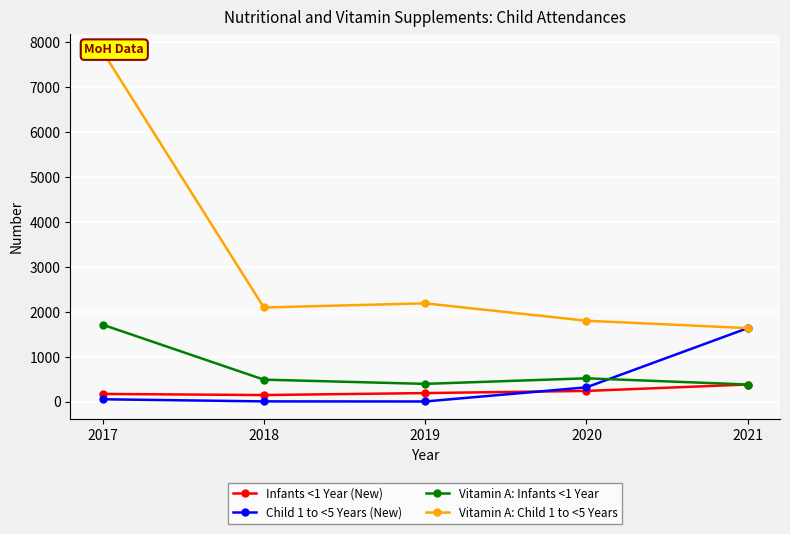

What is the smallest value displayed?

5